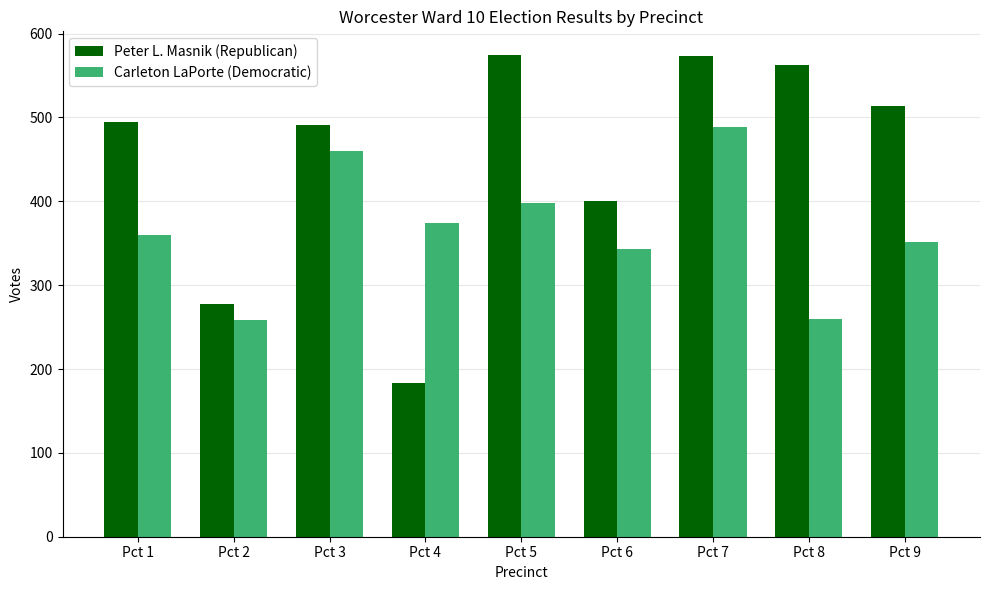

List the series in order of their overall mean, highest first.

Peter L. Masnik (Republican), Carleton LaPorte (Democratic)